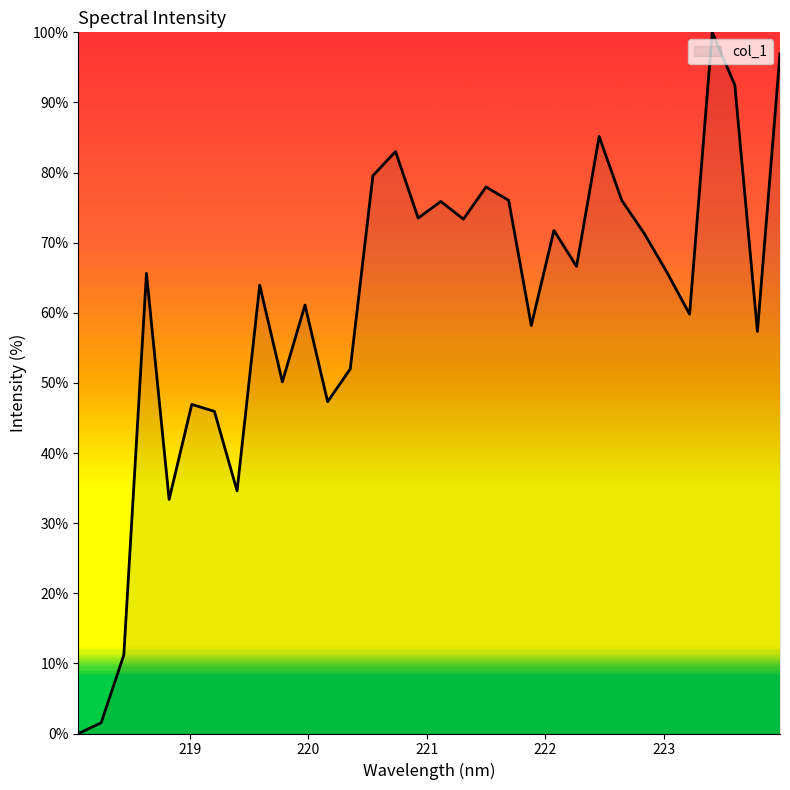

What is the maximum value shown in the chart?

100.0